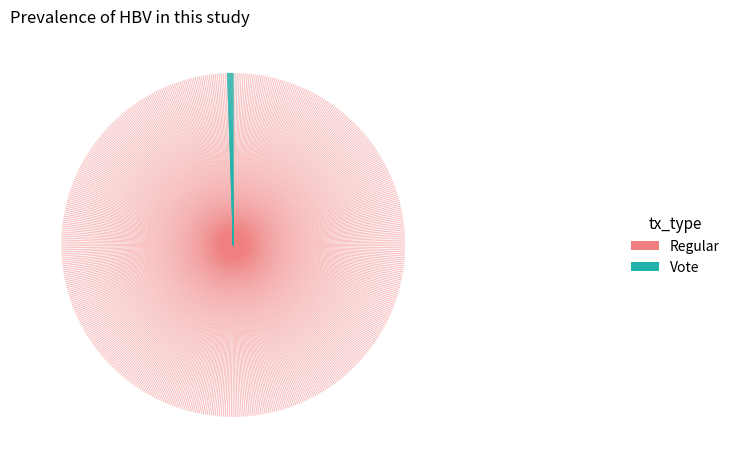

The Vote slice represents 14% of the pie. True or false?

False